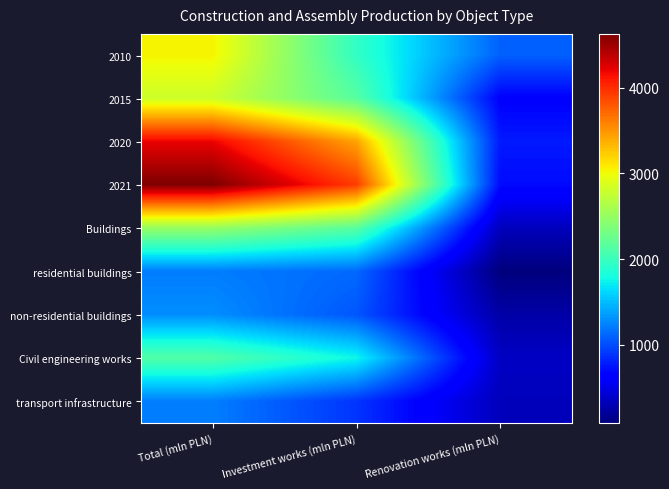

Reading left to right, what are all the values shown in this chart?

2010: Total (mln PLN)=3044.7	Investment works (mln PLN)=1951.8	Renovation works (mln PLN)=1092.8
2015: Total (mln PLN)=2800.6	Investment works (mln PLN)=2151.2	Renovation works (mln PLN)=649.4
2020: Total (mln PLN)=4196.0	Investment works (mln PLN)=3427.9	Renovation works (mln PLN)=768.1
2021: Total (mln PLN)=4627.1	Investment works (mln PLN)=3926.6	Renovation works (mln PLN)=700.5
Buildings: Total (mln PLN)=2503.9	Investment works (mln PLN)=2168.3	Renovation works (mln PLN)=335.6
residential buildings: Total (mln PLN)=1212.9	Investment works (mln PLN)=1126.9	Renovation works (mln PLN)=85.9
non-residential buildings: Total (mln PLN)=1291.0	Investment works (mln PLN)=1041.3	Renovation works (mln PLN)=249.7
Civil engineering works: Total (mln PLN)=2123.2	Investment works (mln PLN)=1758.3	Renovation works (mln PLN)=364.9
transport infrastructure: Total (mln PLN)=1221.0	Investment works (mln PLN)=890.5	Renovation works (mln PLN)=330.5